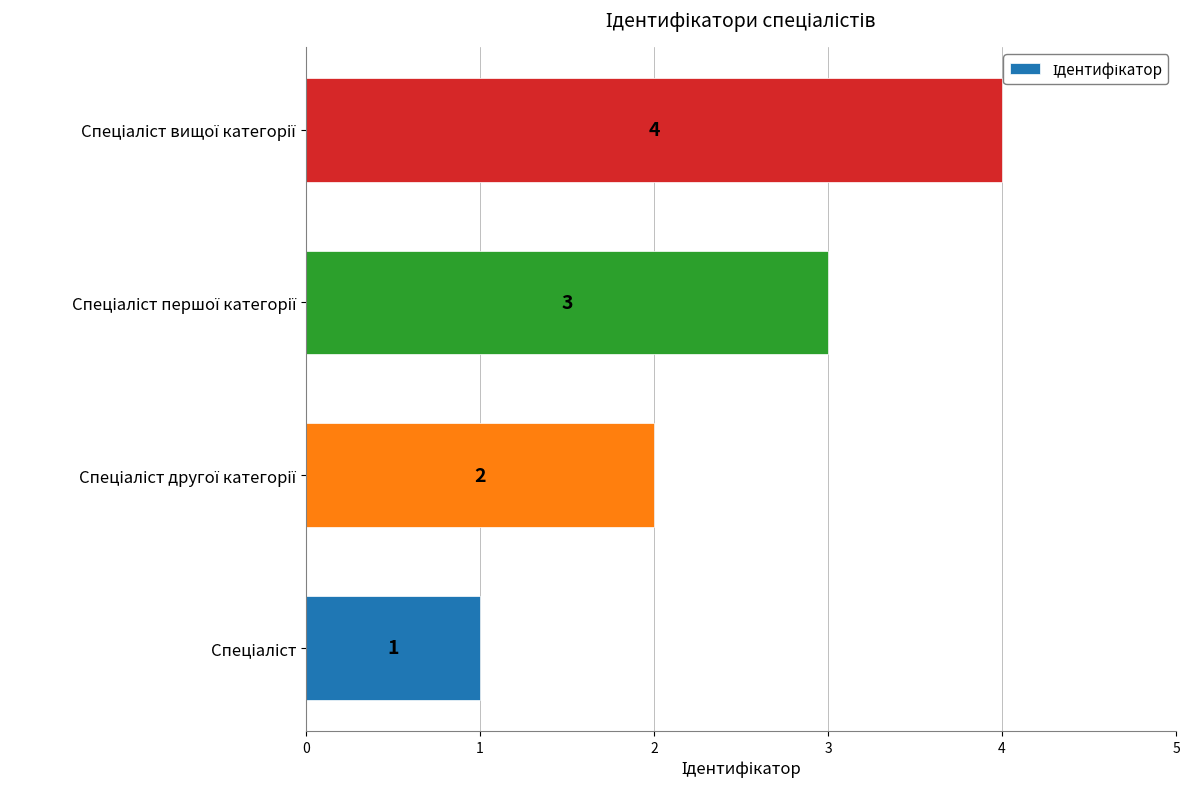

Count the values in the range 2 to 4.

3